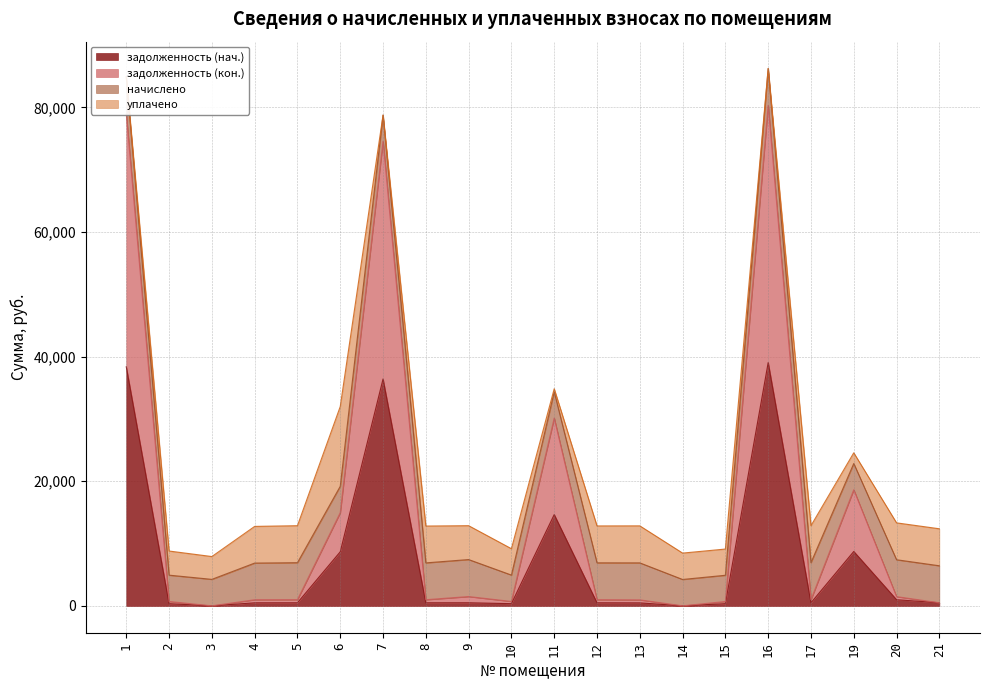

Which series has the largest range (max minus min)?

задолженность (кон.)